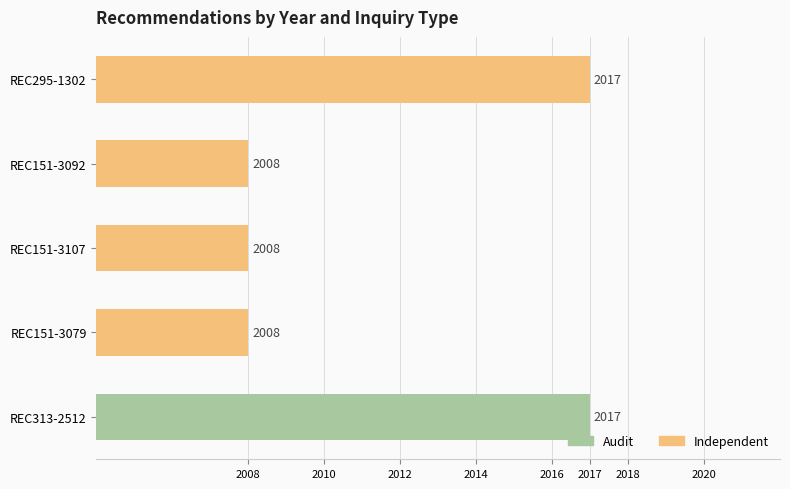

What is the label of the 4th bar from the top?

REC151-3079